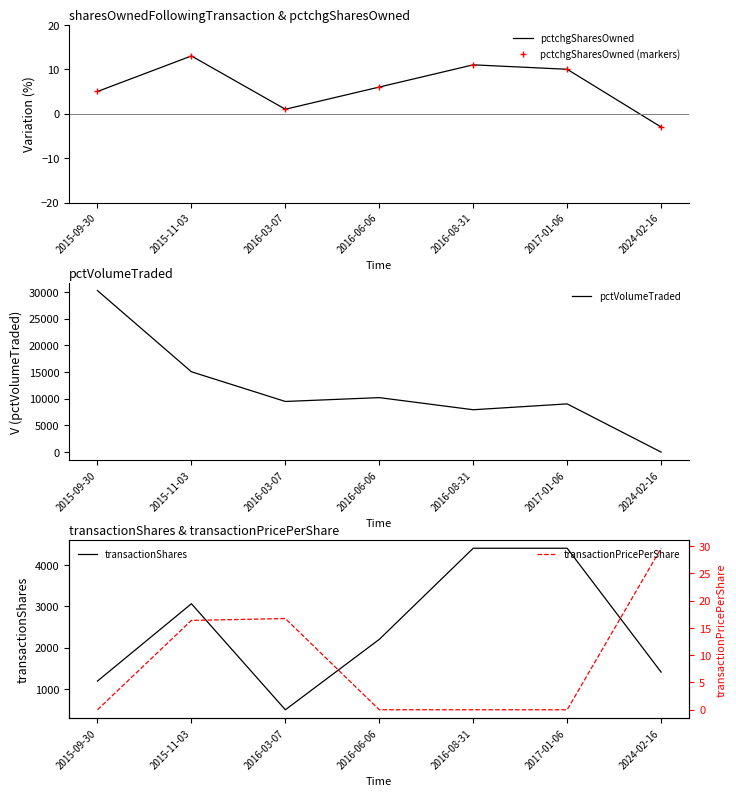

List the series in order of their peak value, highest first.

pctVolumeTraded, transactionShares, transactionPricePerShare, pctchgSharesOwned, pctchgSharesOwned (markers)